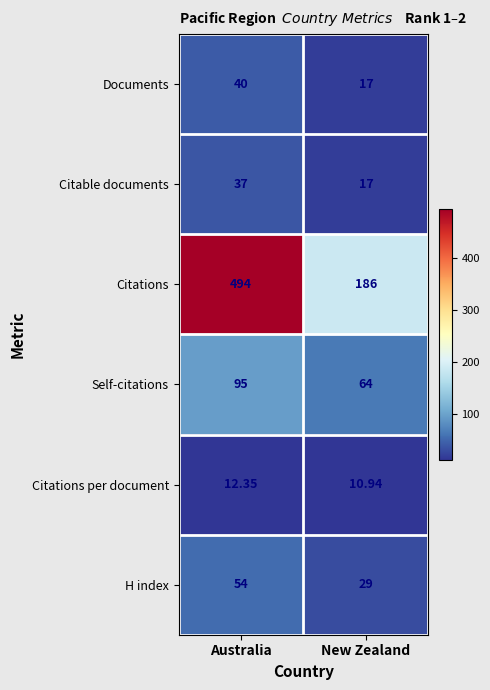

Which series changed the most between Australia and New Zealand?

Citations